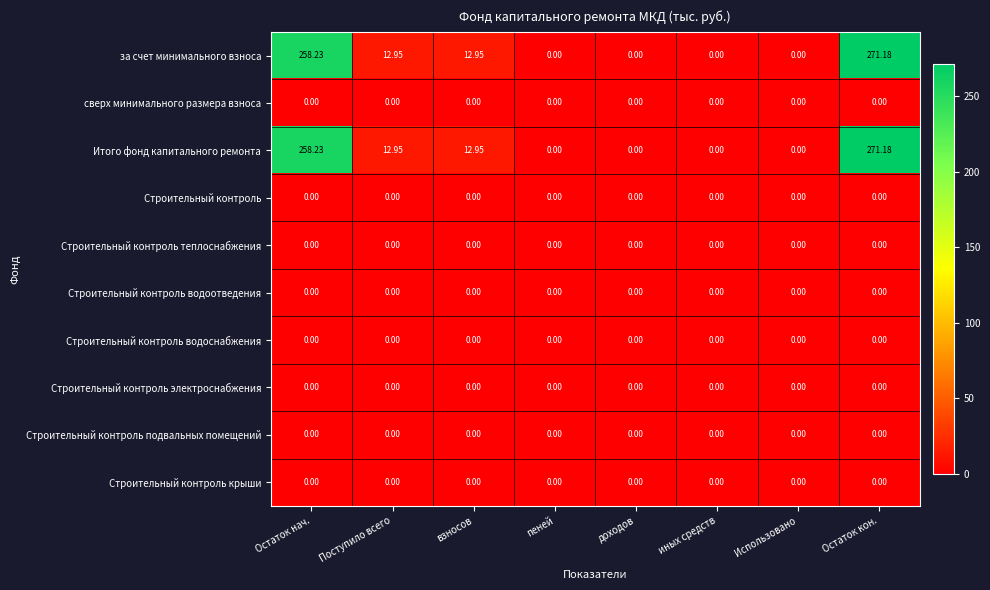

At which category is the sum across all series the highest?

Остаток кон.